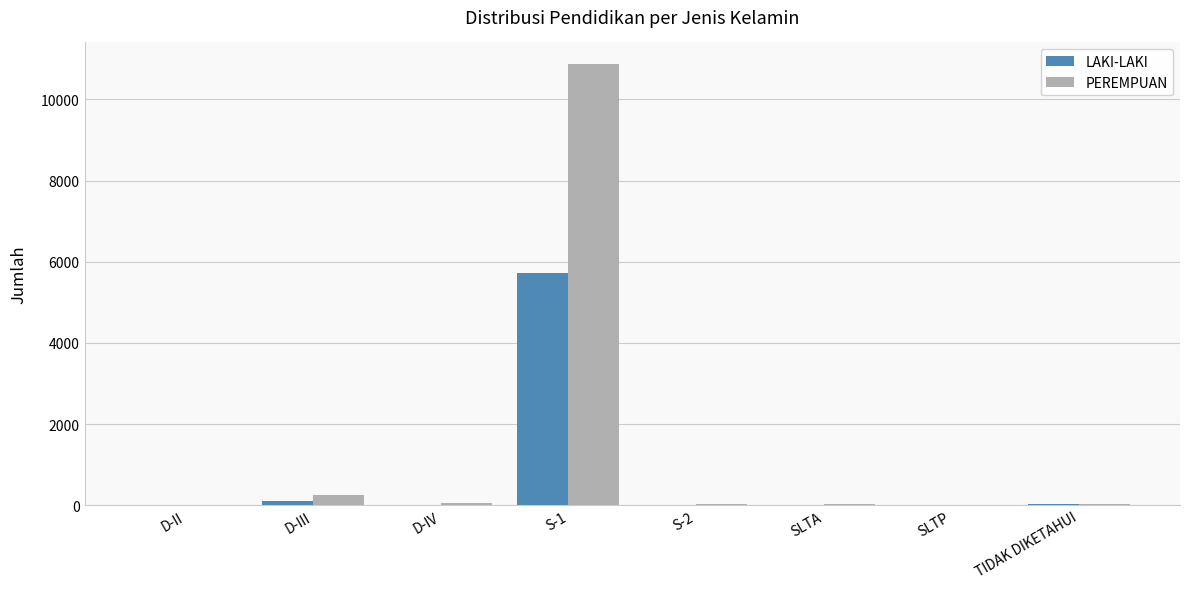

What is the sum of all PEREMPUAN values?

11217